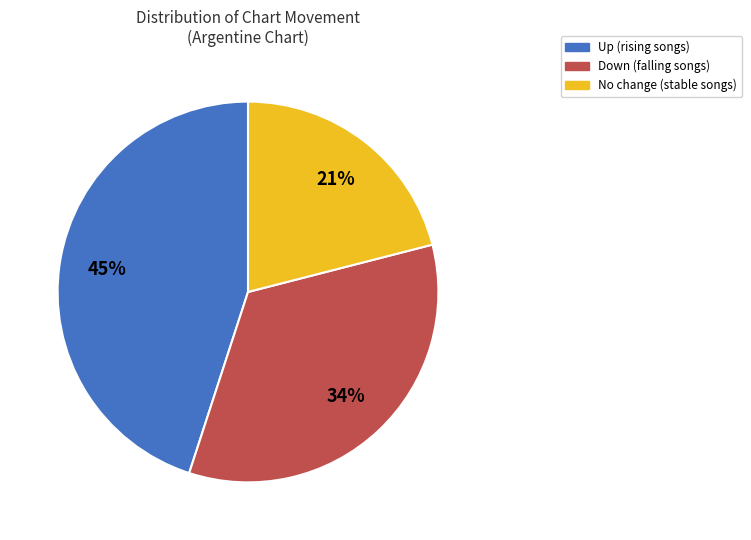

Is there a majority slice in this chart?

No